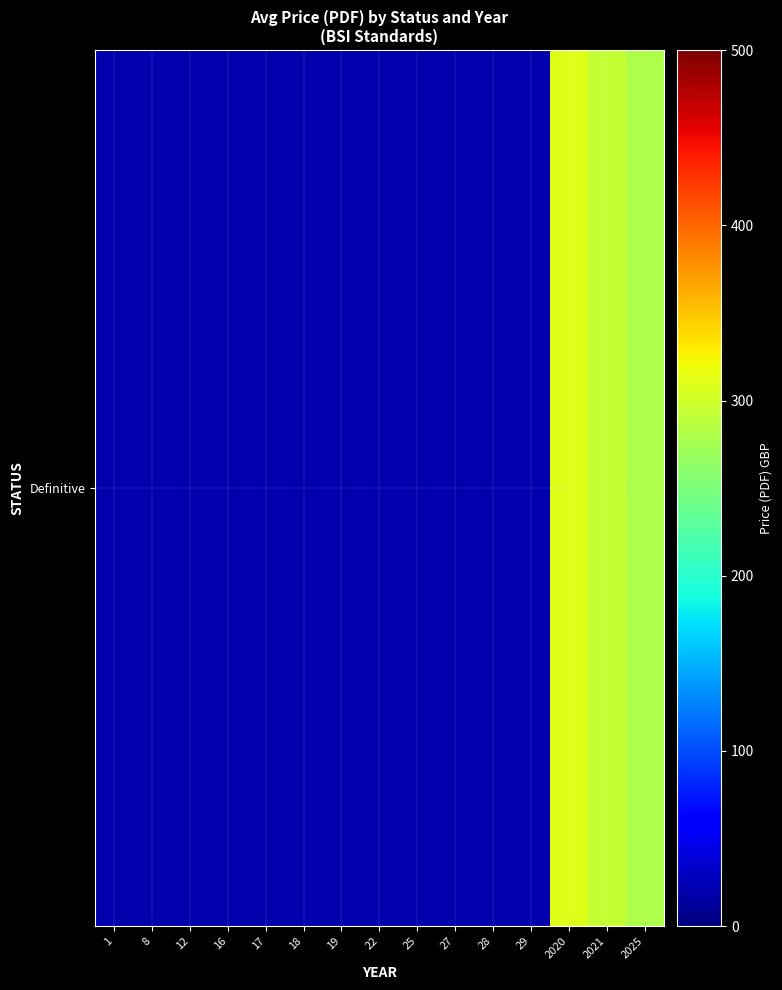

At which category does the chart reach its peak across all series?

2020